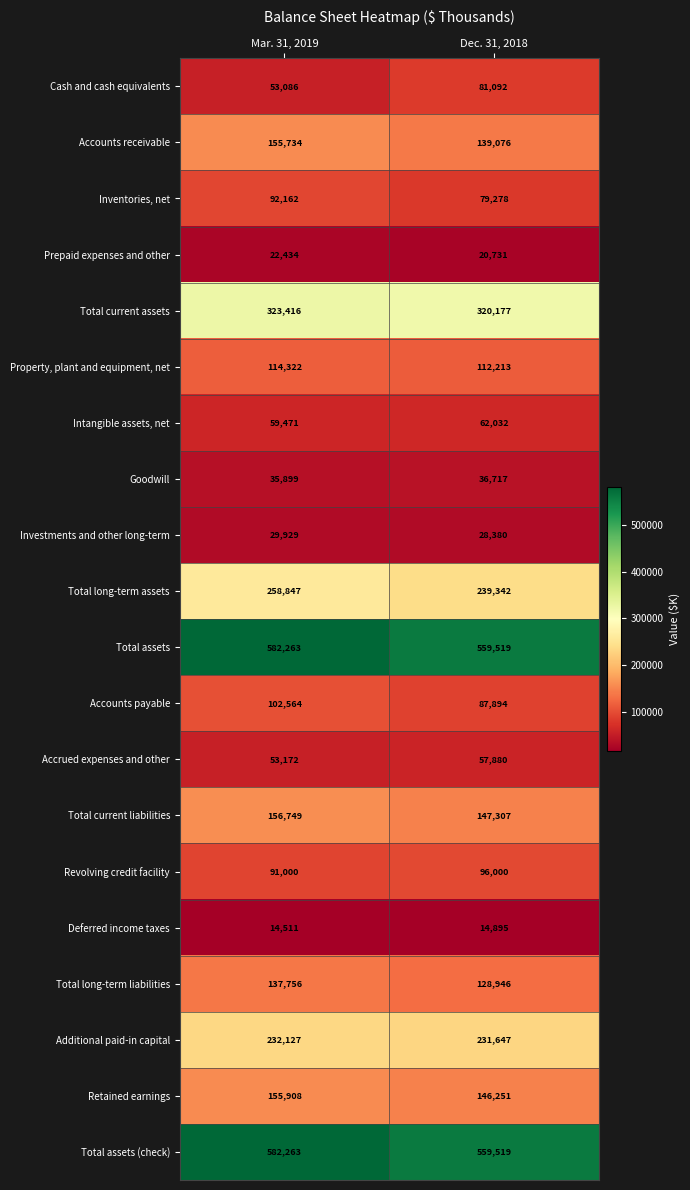

What is the difference between the highest and lowest values at Dec. 31, 2018?

544624